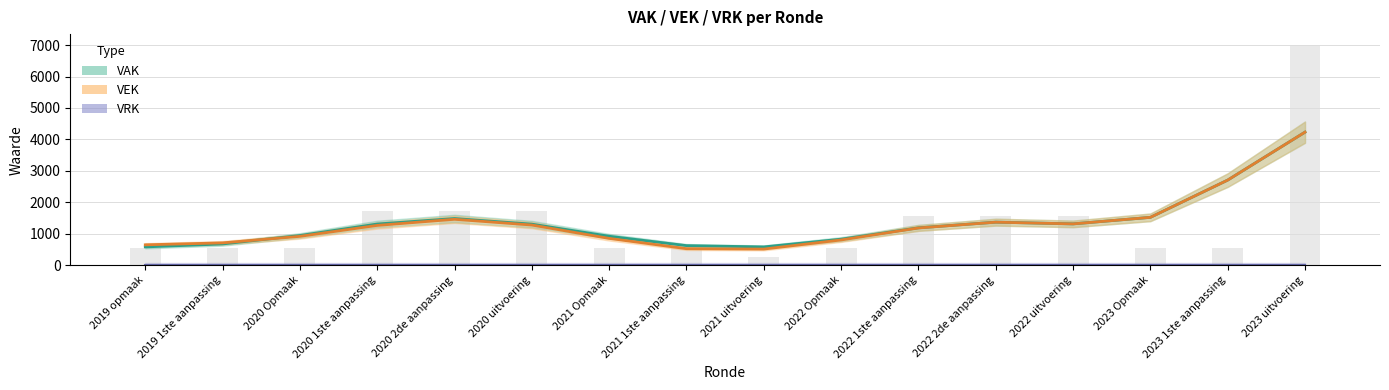

True or false: VAK (smoothed) has a value of 997.3 at 2019 opmaak.

False